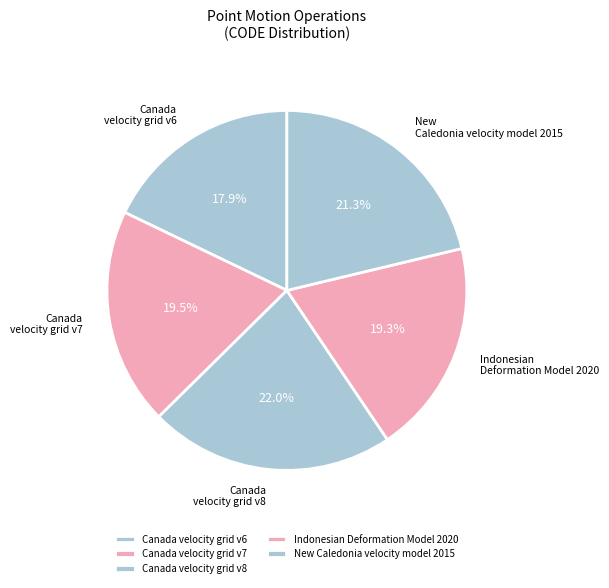

Is it true that Indonesian Deformation Model 2020 is 19% of the pie?

True